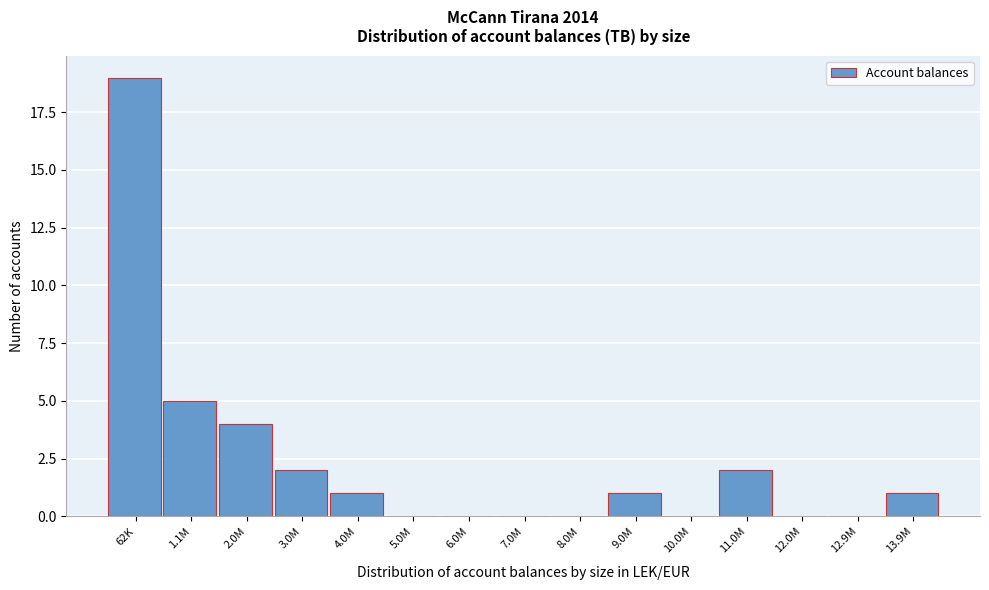

Reading right to left, list all the values displayed in this chart.

13.9M=1	12.9M=0	12.0M=0	11.0M=2	10.0M=0	9.0M=1	8.0M=0	7.0M=0	6.0M=0	5.0M=0	4.0M=1	3.0M=2	2.0M=4	1.1M=5	62K=19